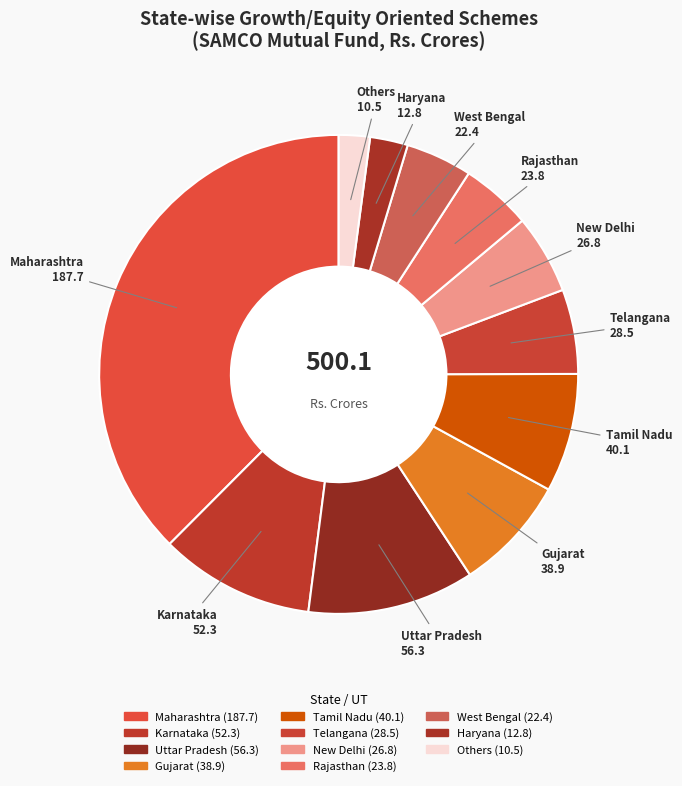

The Others slice represents 13% of the pie. True or false?

False